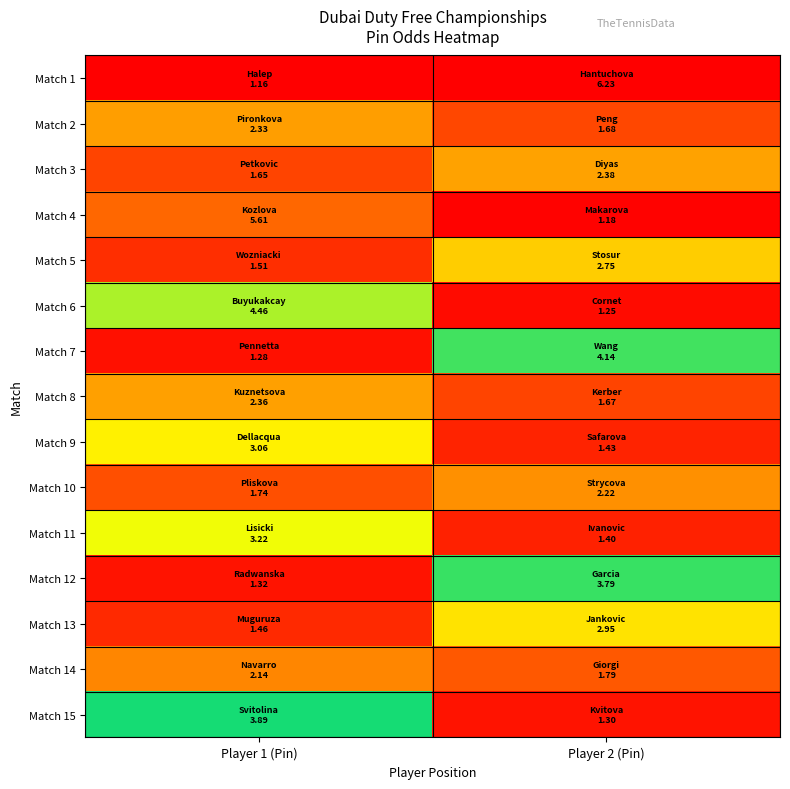

At Player 2 (Pin), list the series in order from largest to smallest.

Match 1, Match 7, Match 12, Match 13, Match 5, Match 3, Match 10, Match 14, Match 2, Match 8, Match 9, Match 11, Match 15, Match 6, Match 4